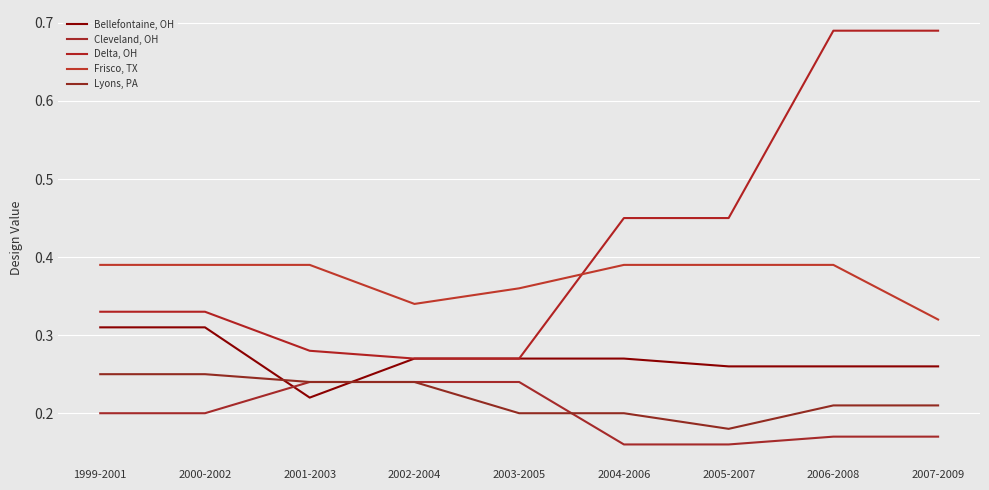

Reading left to right, extract all data points from this chart.

Bellefontaine, OH: 1999-2001=0.3	2000-2002=0.3	2001-2003=0.2	2002-2004=0.3	2003-2005=0.3	2004-2006=0.3	2005-2007=0.3	2006-2008=0.3	2007-2009=0.3
Cleveland, OH: 1999-2001=0.2	2000-2002=0.2	2001-2003=0.2	2002-2004=0.2	2003-2005=0.2	2004-2006=0.2	2005-2007=0.2	2006-2008=0.2	2007-2009=0.2
Delta, OH: 1999-2001=0.3	2000-2002=0.3	2001-2003=0.3	2002-2004=0.3	2003-2005=0.3	2004-2006=0.5	2005-2007=0.5	2006-2008=0.7	2007-2009=0.7
Frisco, TX: 1999-2001=0.4	2000-2002=0.4	2001-2003=0.4	2002-2004=0.3	2003-2005=0.4	2004-2006=0.4	2005-2007=0.4	2006-2008=0.4	2007-2009=0.3
Lyons, PA: 1999-2001=0.2	2000-2002=0.2	2001-2003=0.2	2002-2004=0.2	2003-2005=0.2	2004-2006=0.2	2005-2007=0.2	2006-2008=0.2	2007-2009=0.2